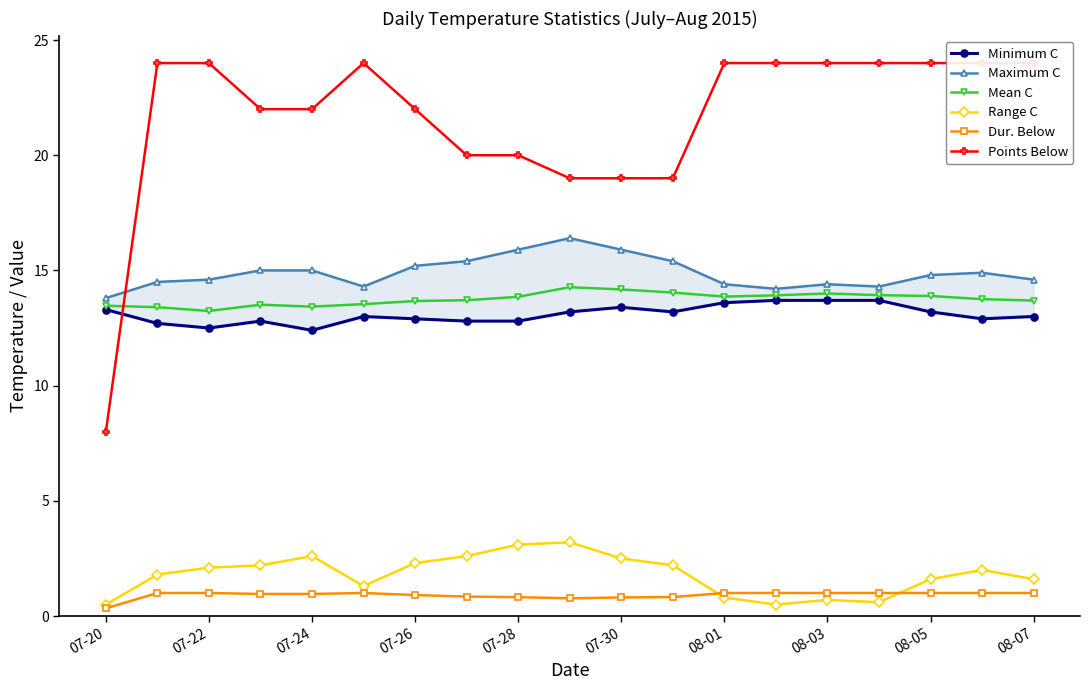

Which series has the widest spread of values?

Points Below